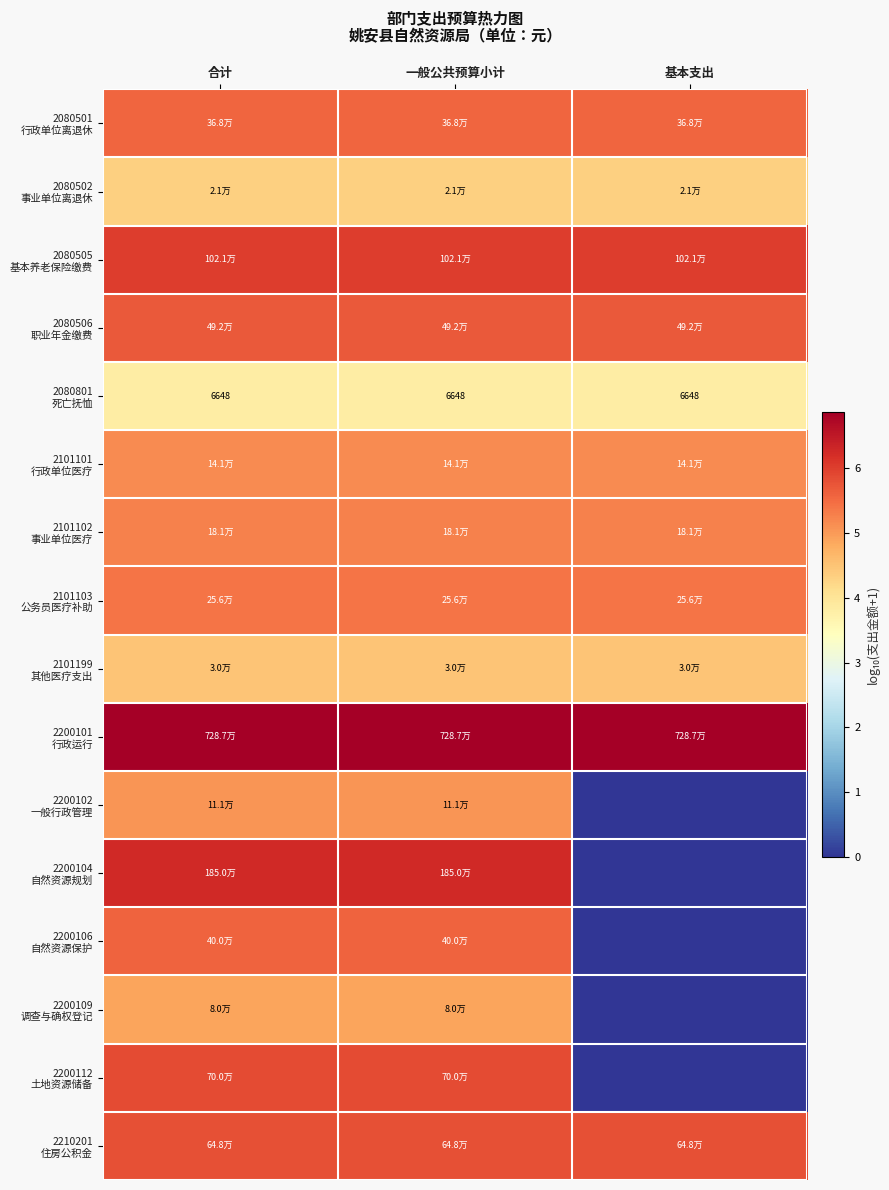

The 2210201 住房公积金 series shows 5.8 at 一般公共预算小计. True or false?

True